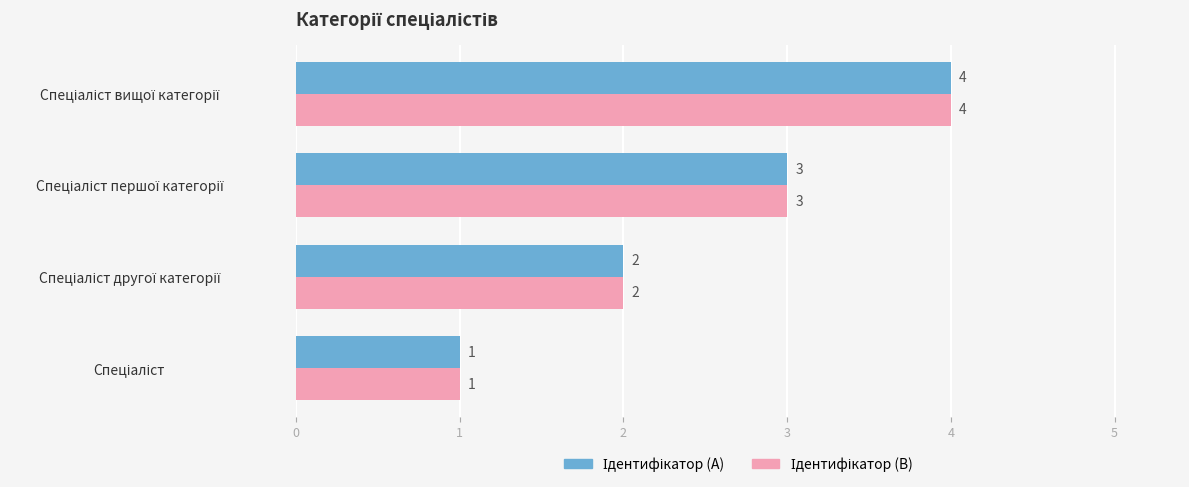

What is the maximum value shown in the chart?

4